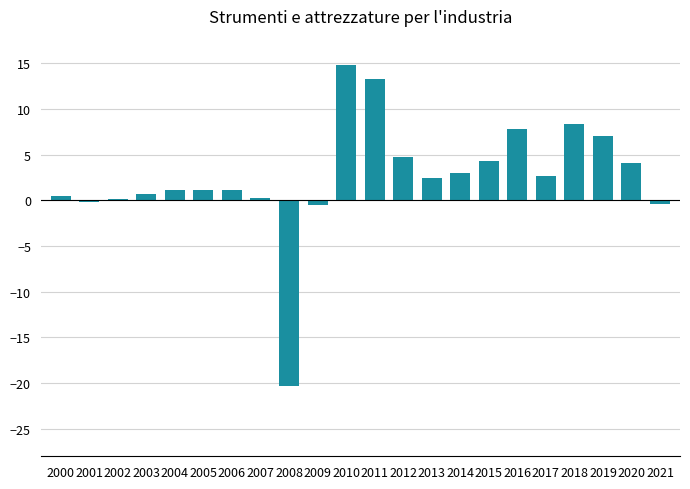

How many categories are shown in the chart?

22